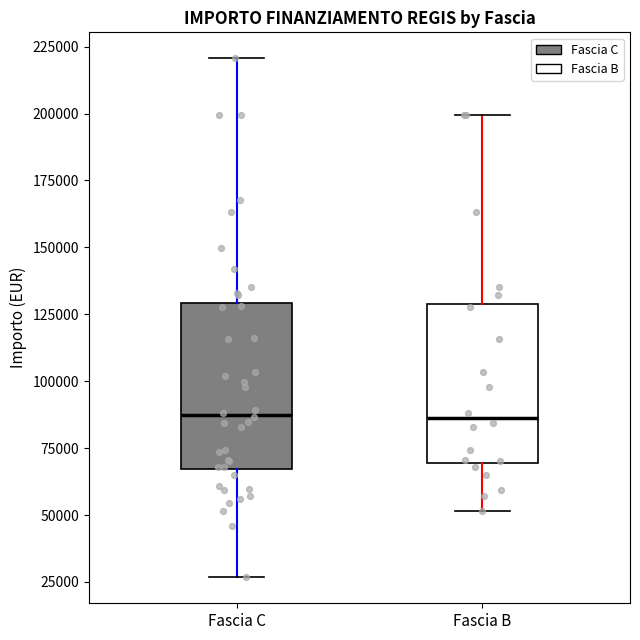

Where is the lower edge of the box for Fascia B on the y-axis? The values are not printed on the chart, so give them approximately, as read against the axis.

70000